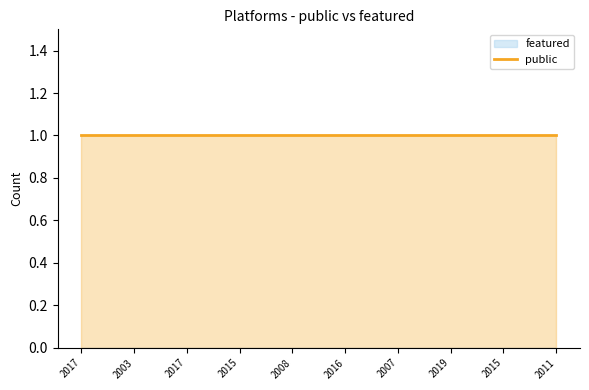

What is the difference between the highest and lowest values at 2016?

1